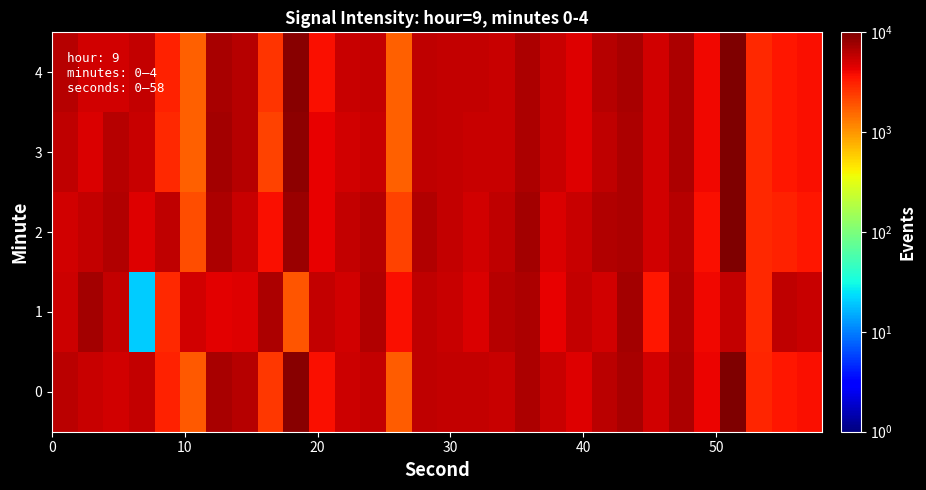

At how many categories does at least one series exceed 5301?

25